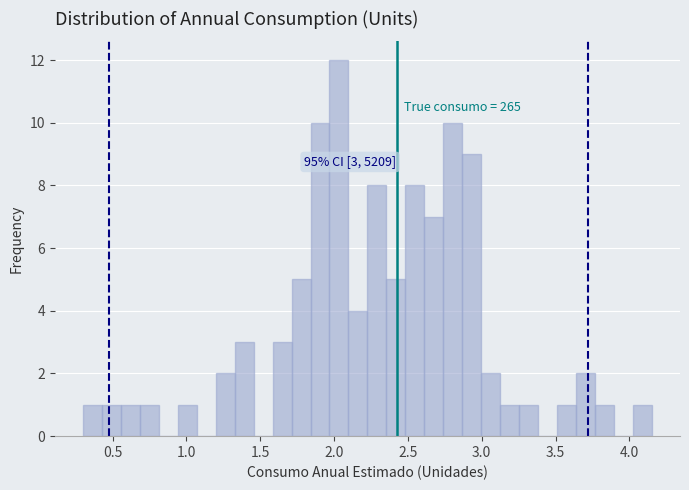

Read against the x-axis, roughly where is the centre of the tallest bar?

2.05